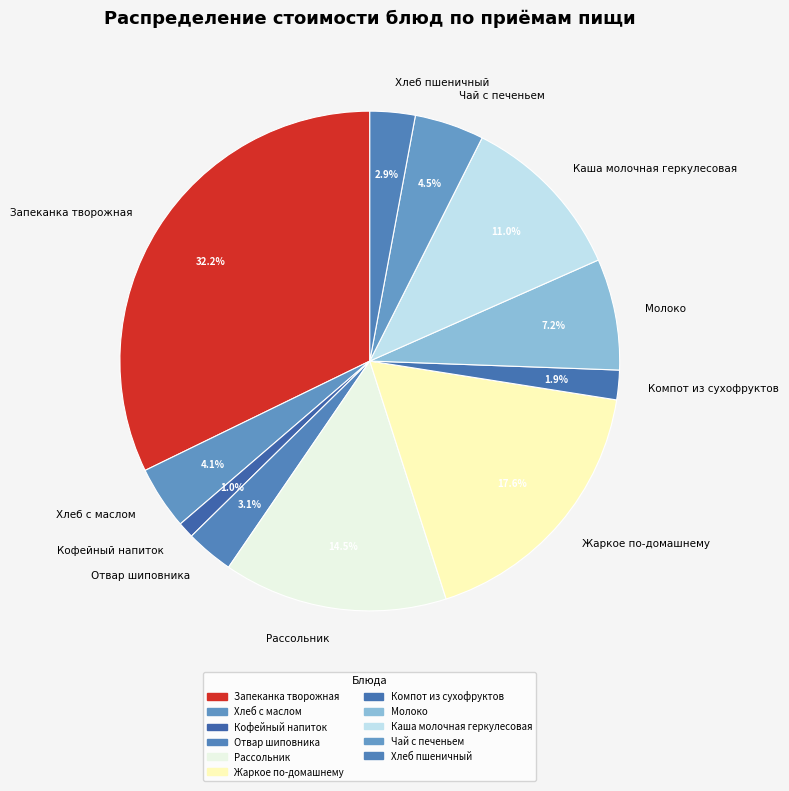

Which has a higher value, Хлеб с маслом or Жаркое по-домашнему?

Жаркое по-домашнему